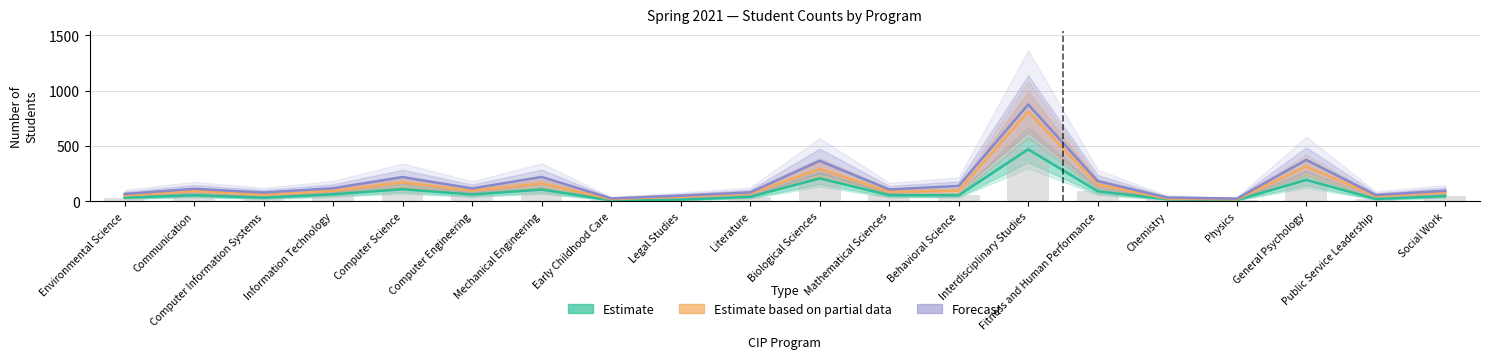

Reading left to right, list all the values displayed in this chart.

Estimate (San Jacinto): 33	55	33	63	109	61	106	9	15	40	207	55	54	469	90	19	11	193	21	47
Estimate based on partial data (Gulf Coast): 53	92	60	94	170	96	161	20	41	70	292	86	96	810	151	25	17	314	46	80
Forecast (UHCL Undergrad): 66	113	79	118	219	116	220	26	51	80	366	107	139	875	182	34	24	374	57	95
San Jacinto (bar): 33	55	33	63	109	61	106	9	15	40	207	55	54	469	90	19	11	193	21	47